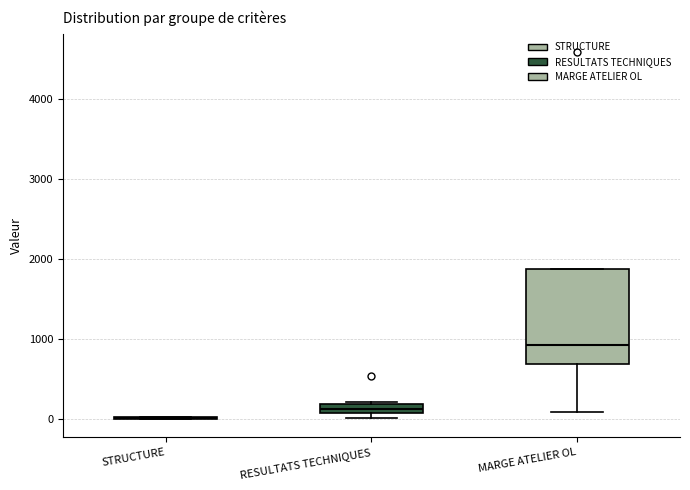

Which box is the tallest, from its lower edge to its upper edge?

MARGE ATELIER OL